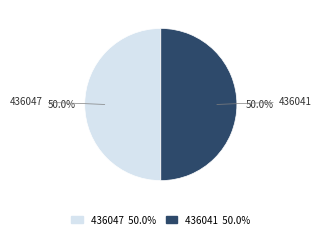

How much of the chart is everything except 436041 50.0%?

50.0%